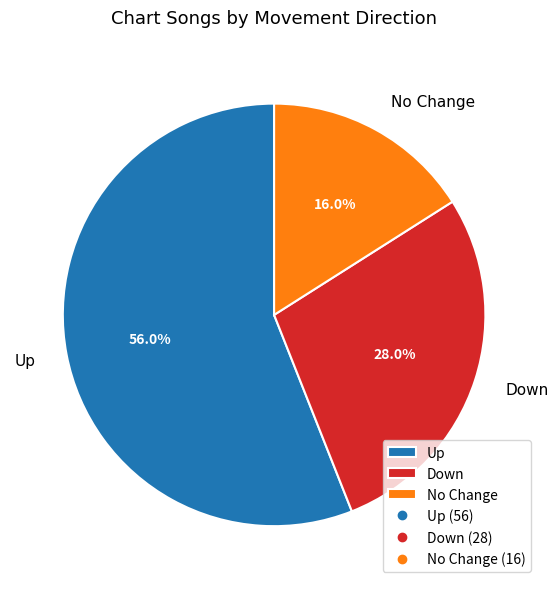

To the nearest percent, what is the average slice percentage?

33%